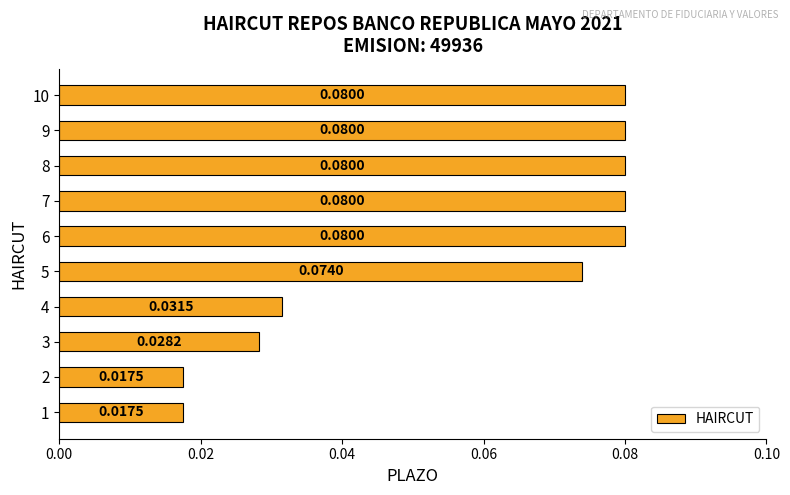

What is the sum of all values?

0.6